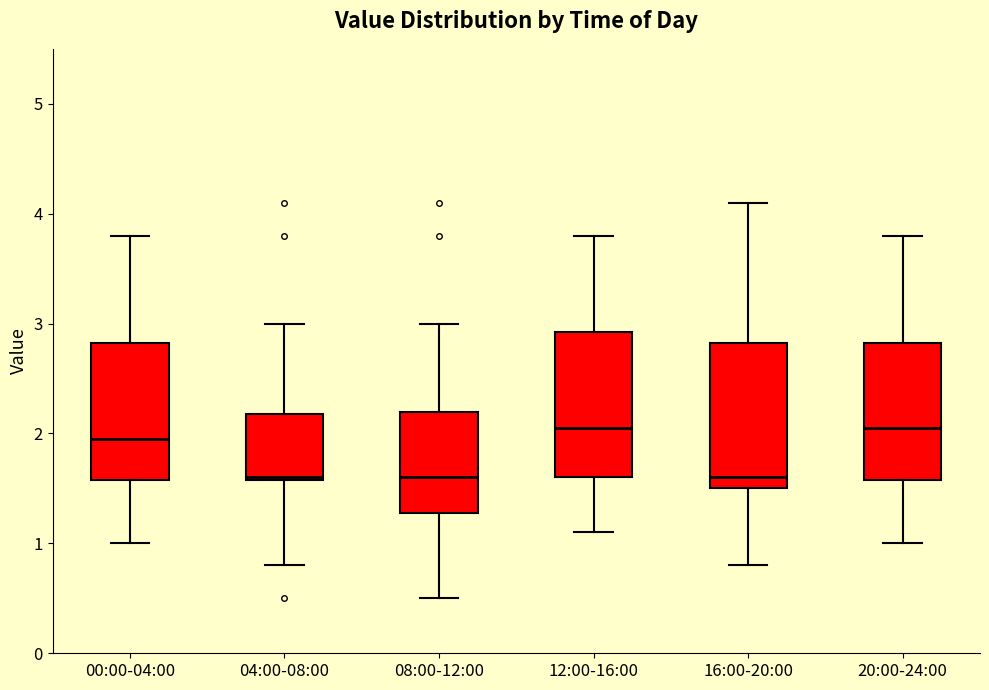

Reading left to right, transcribe this box plot: for each box, give where its median line is, the range the box spans, and where its two whiskers end, as read against the y-axis. The values are not printed on the chart, so give them approximately, as read against the axis.

00:00-04:00: median 2.0, box 1.6 to 2.8, whiskers 1.0 to 3.8
04:00-08:00: median 1.6, box 1.6 to 2.2, whiskers 0.8 to 3.0
08:00-12:00: median 1.6, box 1.3 to 2.2, whiskers 0.5 to 3.0
12:00-16:00: median 2.1, box 1.6 to 2.9, whiskers 1.1 to 3.8
16:00-20:00: median 1.6, box 1.5 to 2.8, whiskers 0.8 to 4.1
20:00-24:00: median 2.1, box 1.6 to 2.8, whiskers 1.0 to 3.8